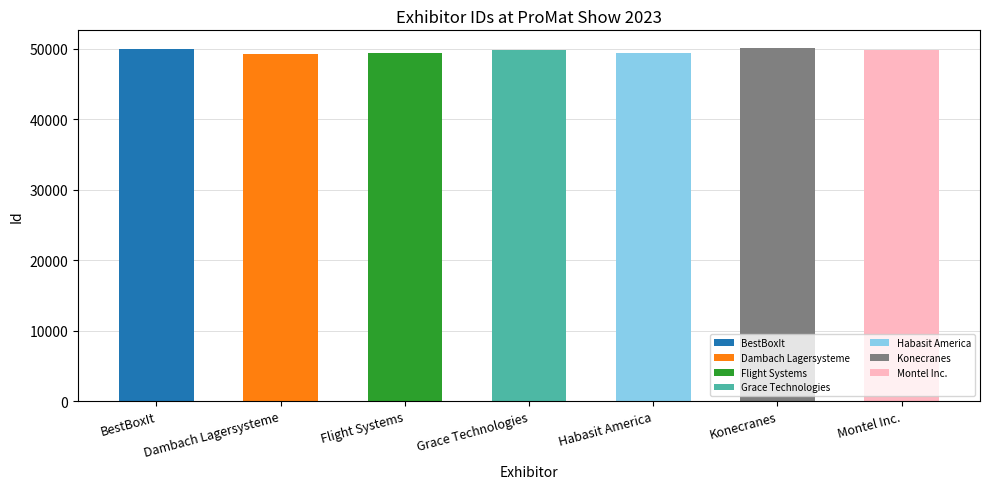

What is the sum of all values?

347693